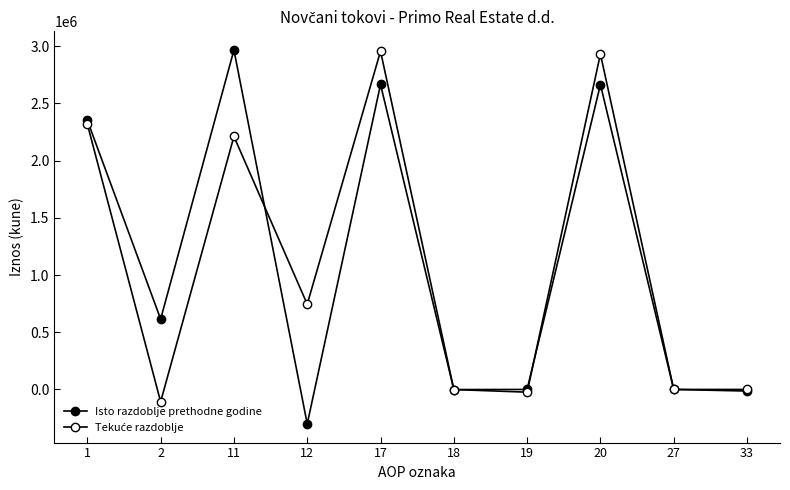

The Isto razdoblje prethodne godine series shows 1310186 at 11. True or false?

False